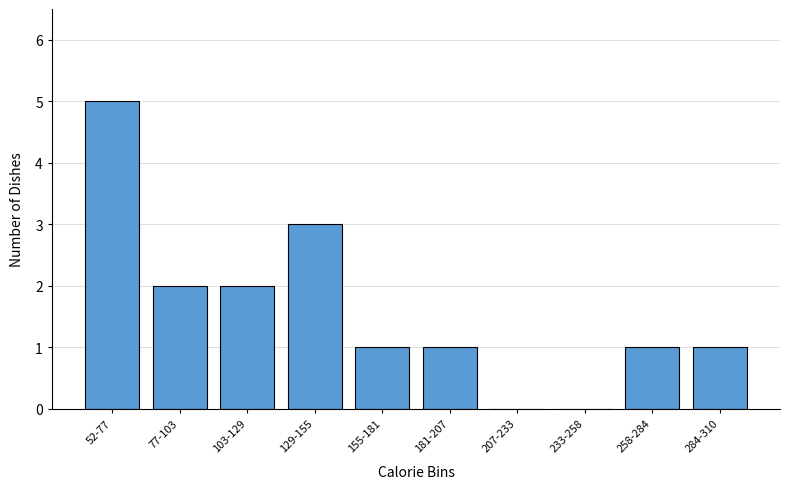

Reading left to right, what are all the values shown in this chart?

52-77=5	77-103=2	103-129=2	129-155=3	155-181=1	181-207=1	207-233=0	233-258=0	258-284=1	284-310=1